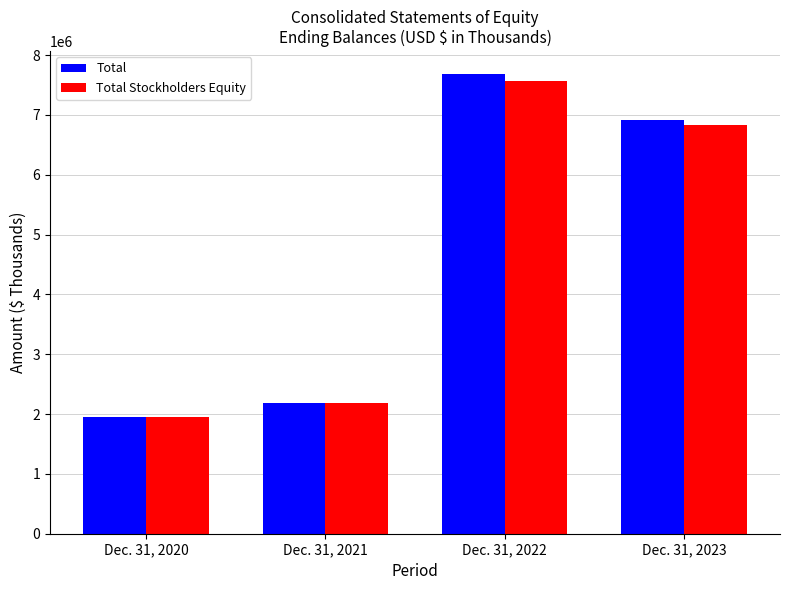

What is the total value across all series at Dec. 31, 2023?

13741576